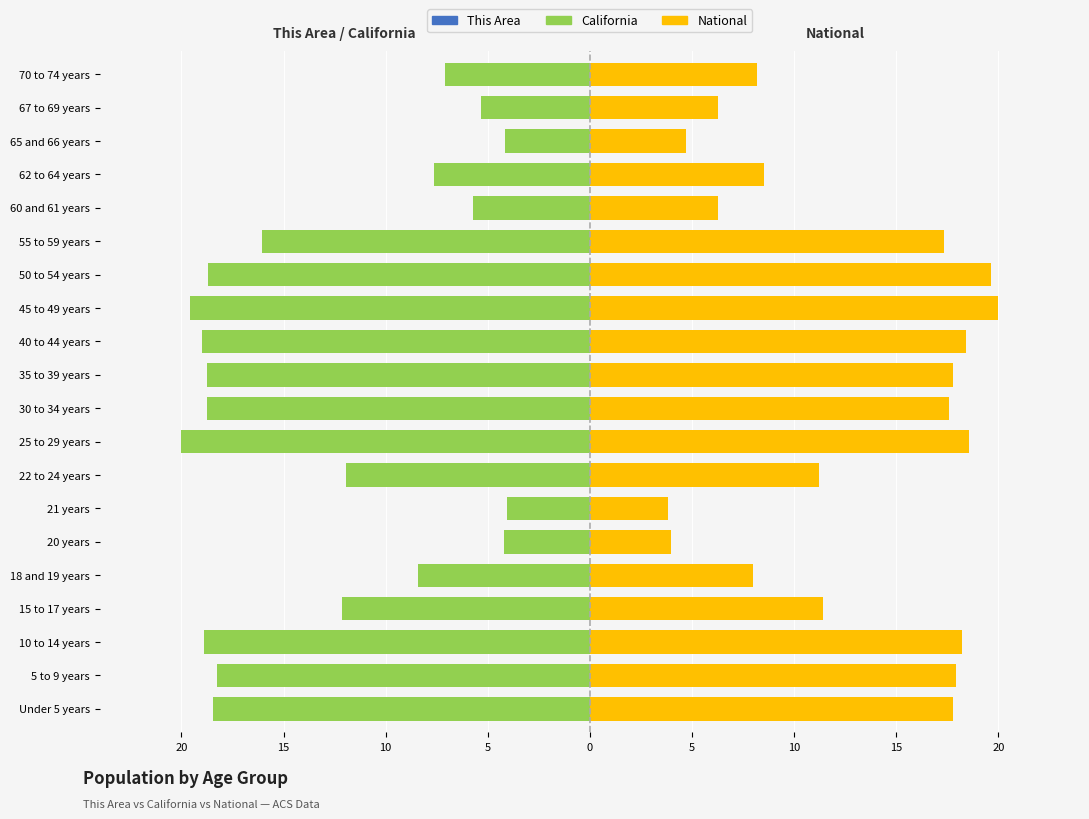

What is the total value across all series at 5?

-0.7